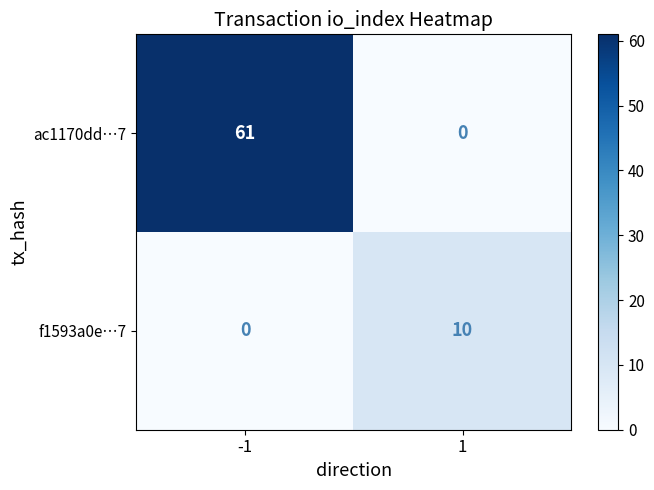

What is the difference between the maximum and minimum values in the ac1170dd…7 series?

61